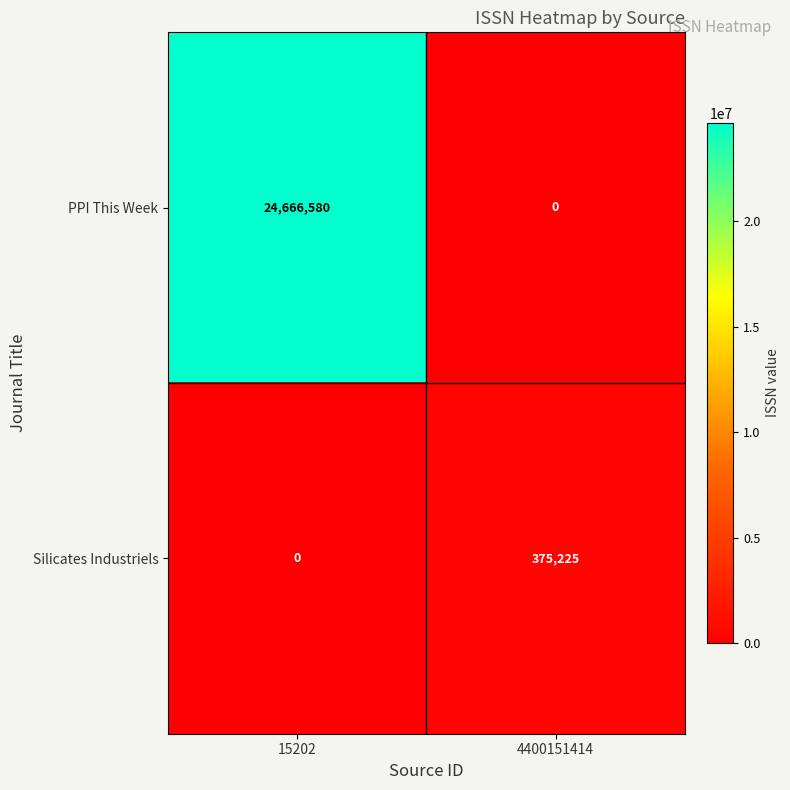

How many categories are shown in the chart?

2